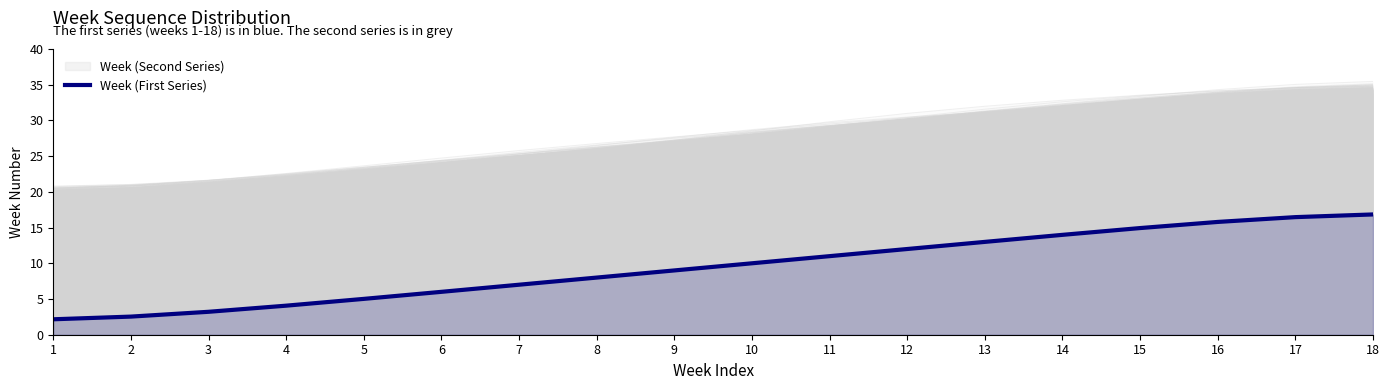

Read the value at 18.

16.8